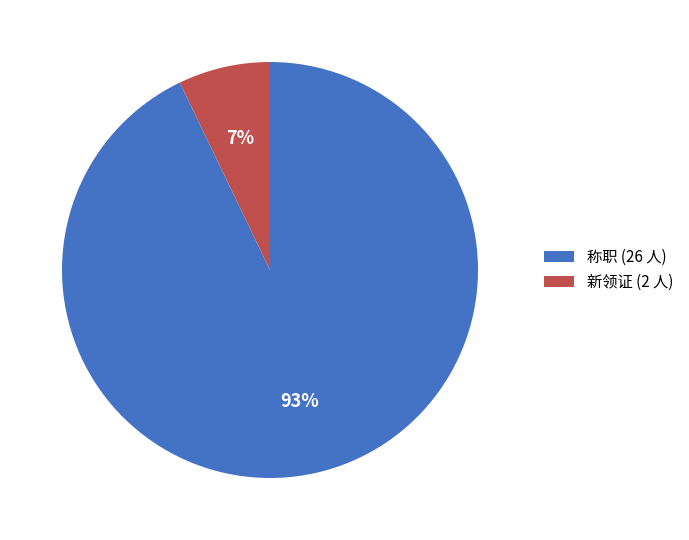

To the nearest percent, what percentage of the pie is 新领证?

7%